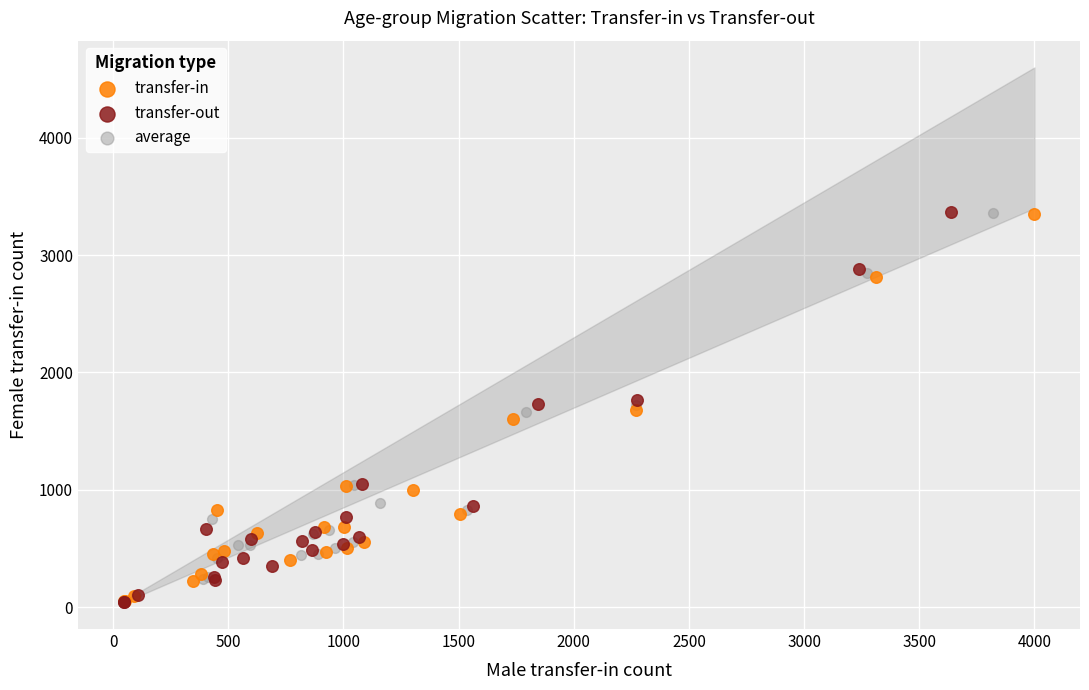

What are all the series names shown in the legend?

transfer-in, transfer-out, average